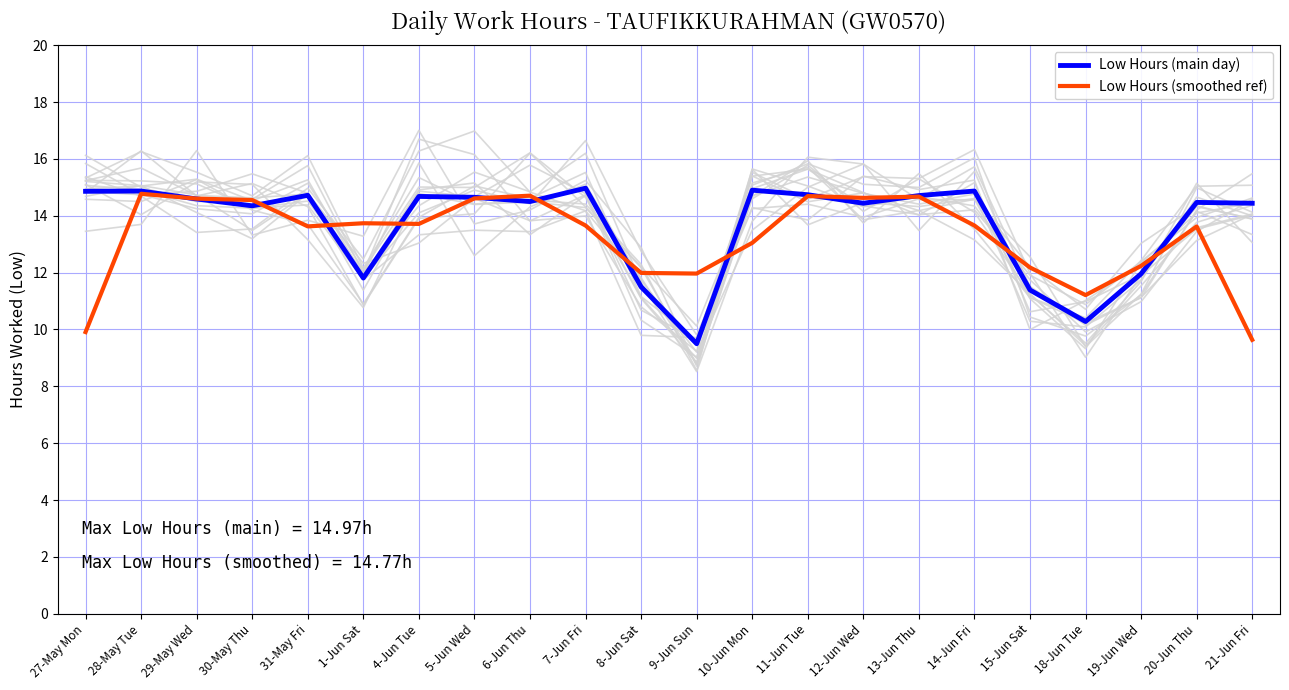

What is the difference between the Low Hours (smoothed ref) values at 19-Jun Wed and 14-Jun Fri?

1.4